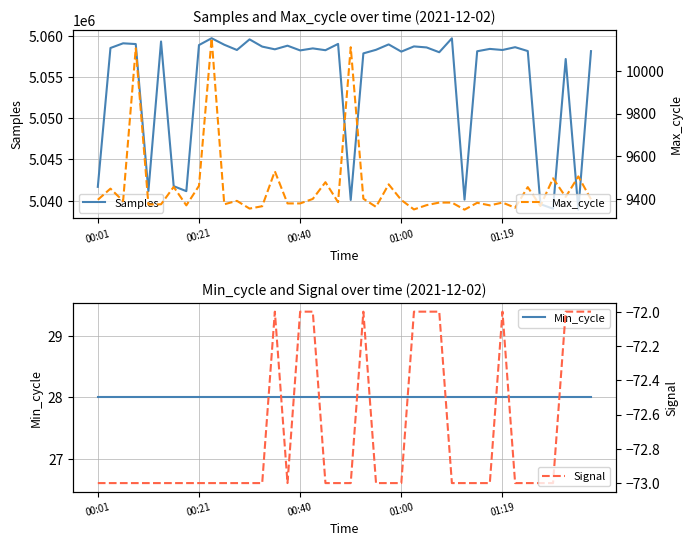

True or false: Max_cycle and Signal intersect in this chart.

False